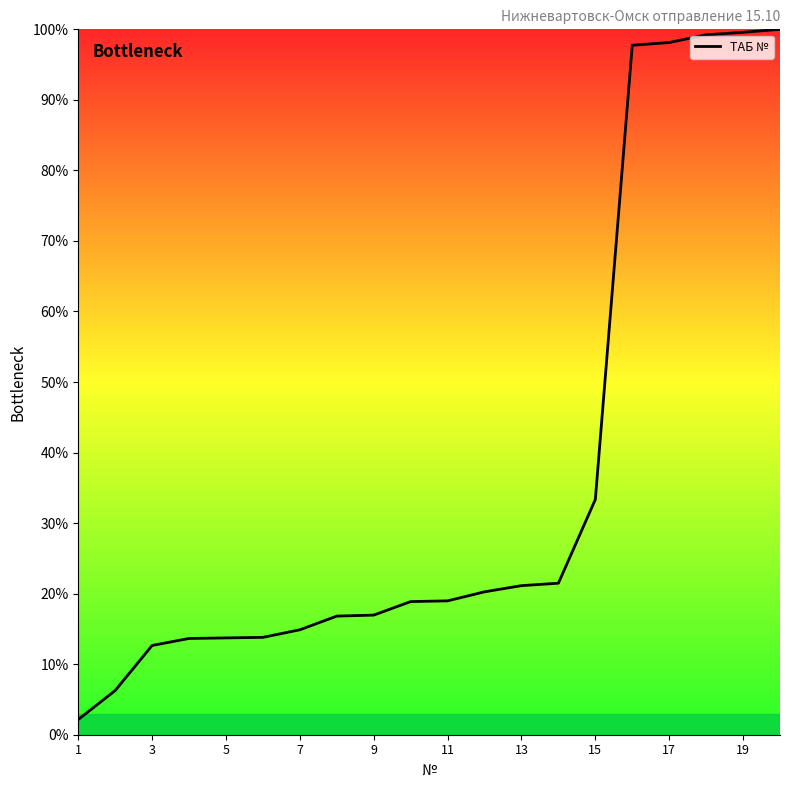

Is this an area chart (filled region under the line)?

No